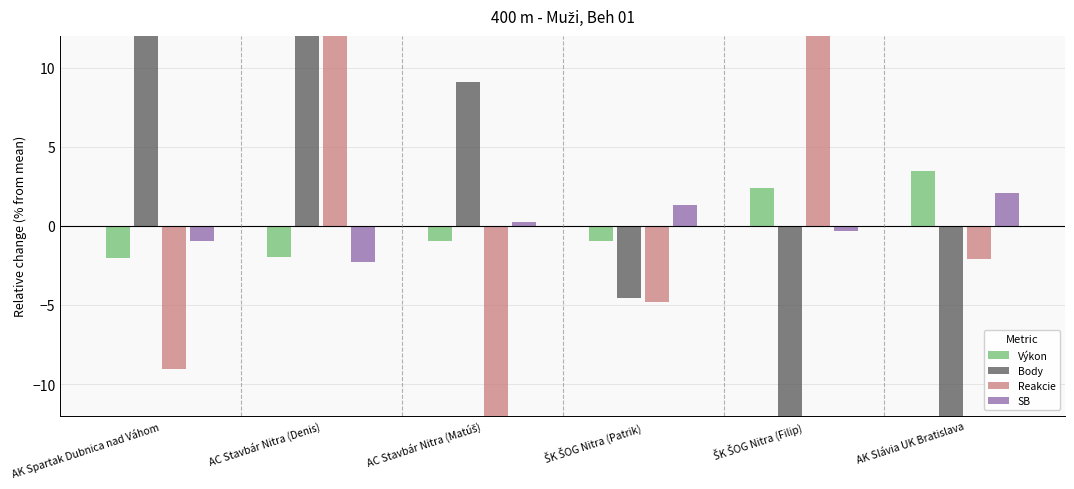

The Reakcie series shows -14.5 at AC Stavbár Nitra (Matúš). True or false?

True